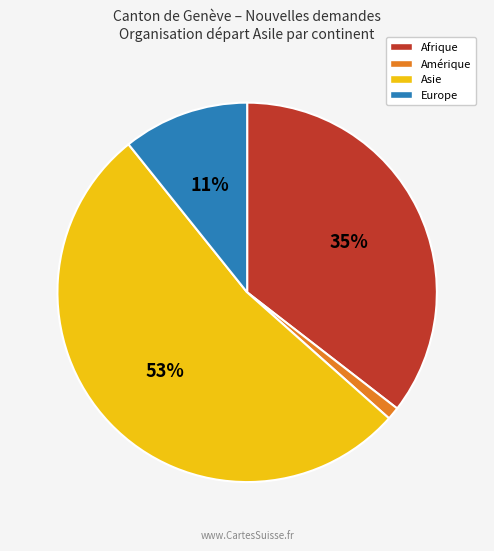

How many segments does this pie chart have?

4